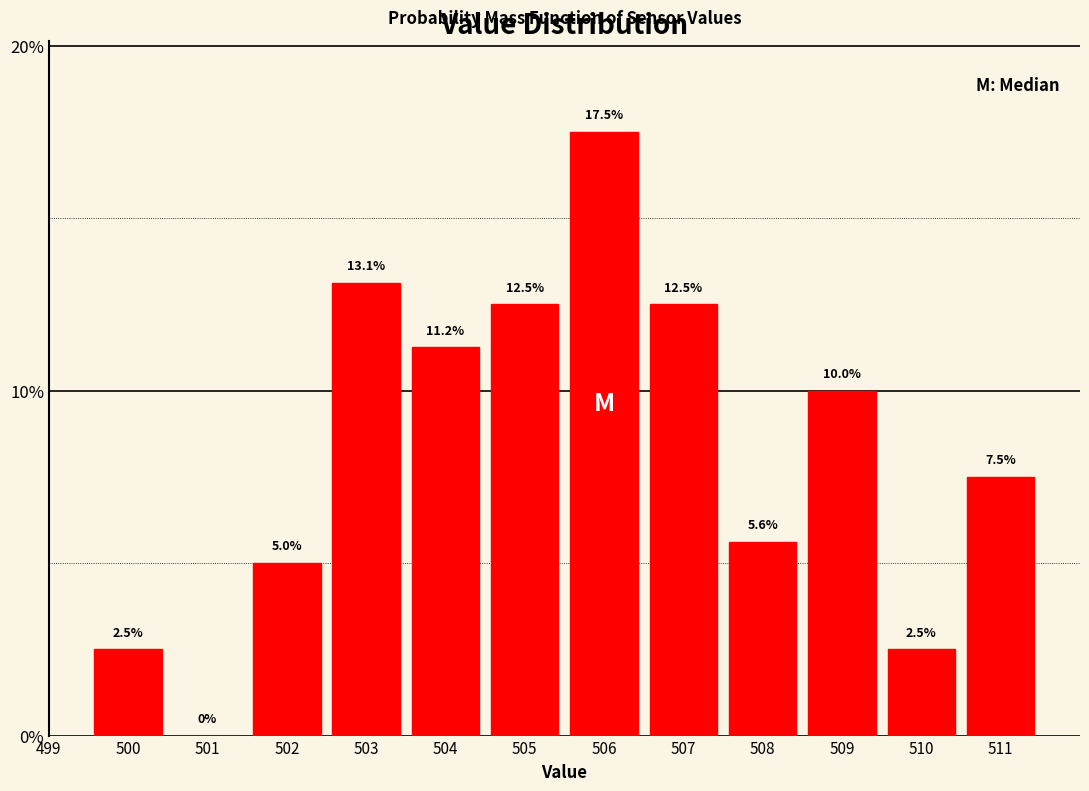

Reading left to right, list every bar in this chart as the range it spans on the x-axis followed by its height.

499.5 to 500.5: 2.5
500.5 to 501.5: 0.0
501.5 to 502.5: 5.0
502.5 to 503.5: 13.1
503.5 to 504.5: 11.2
504.5 to 505.5: 12.5
505.5 to 506.5: 17.5
506.5 to 507.5: 12.5
507.5 to 508.5: 5.6
508.5 to 509.5: 10.0
509.5 to 510.5: 2.5
510.5 to 511.5: 7.5